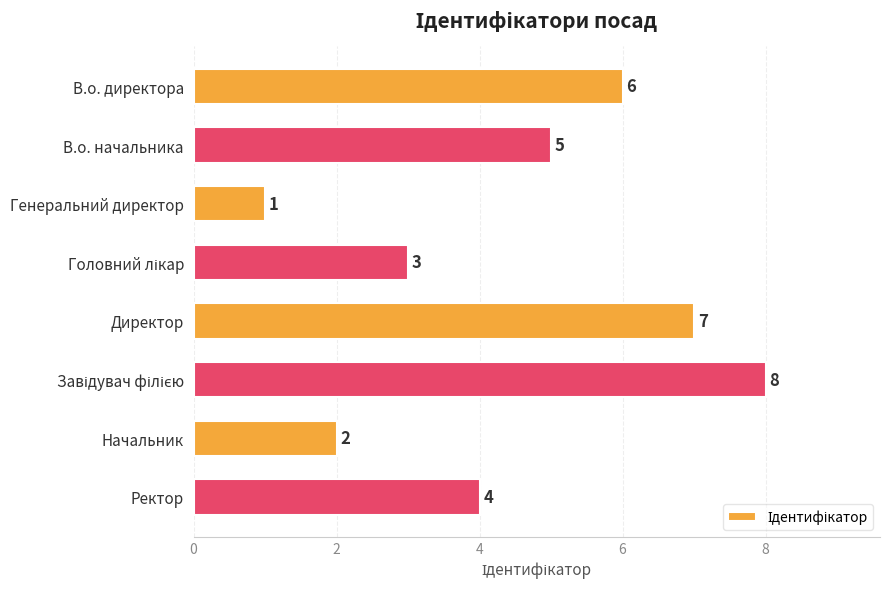

Count the values in the range 3 to 7.

5